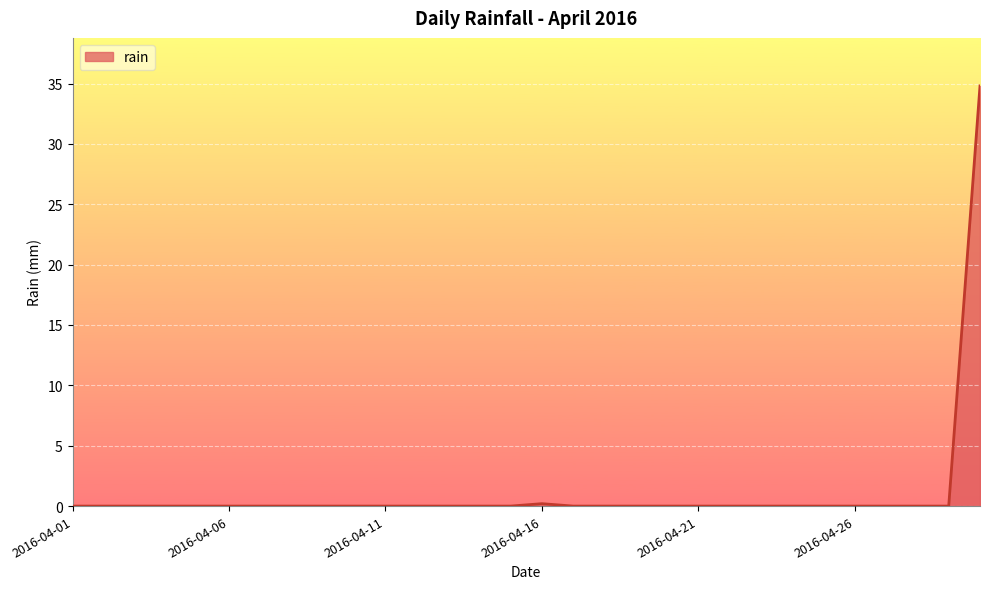

How many lines are shown in the chart?

1